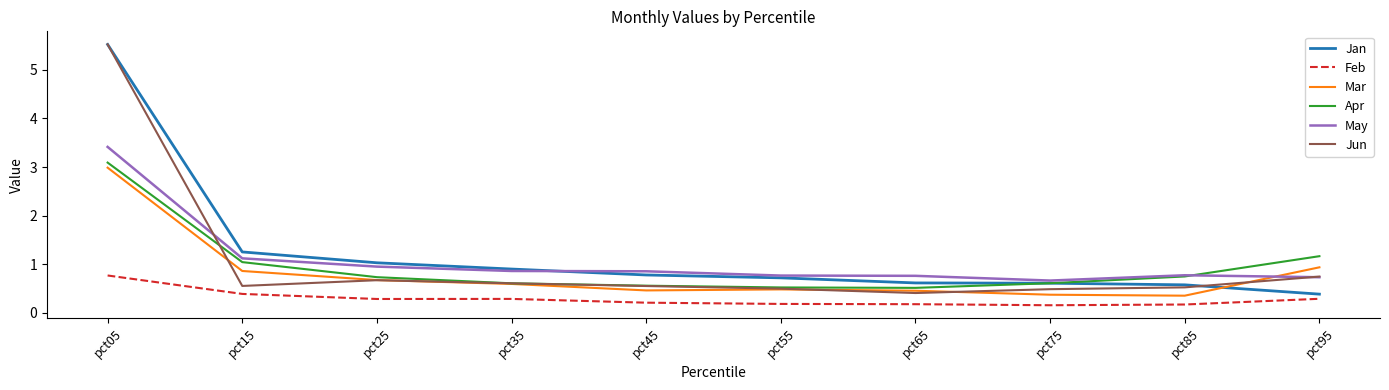

What is the difference between the highest and lowest values at pct85?

0.6